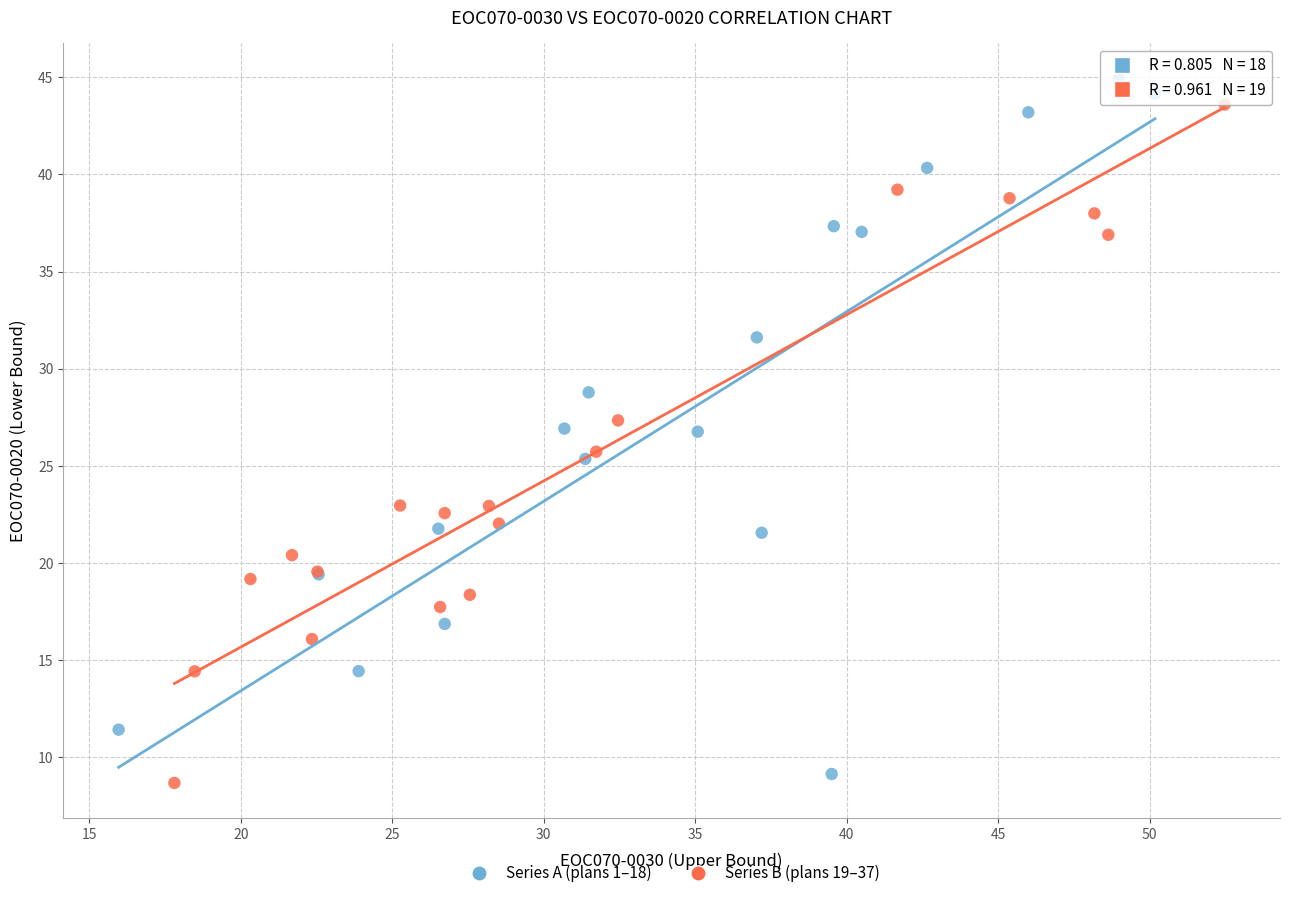

Which series has the widest spread of Y values?

Series A (plans 1–18)